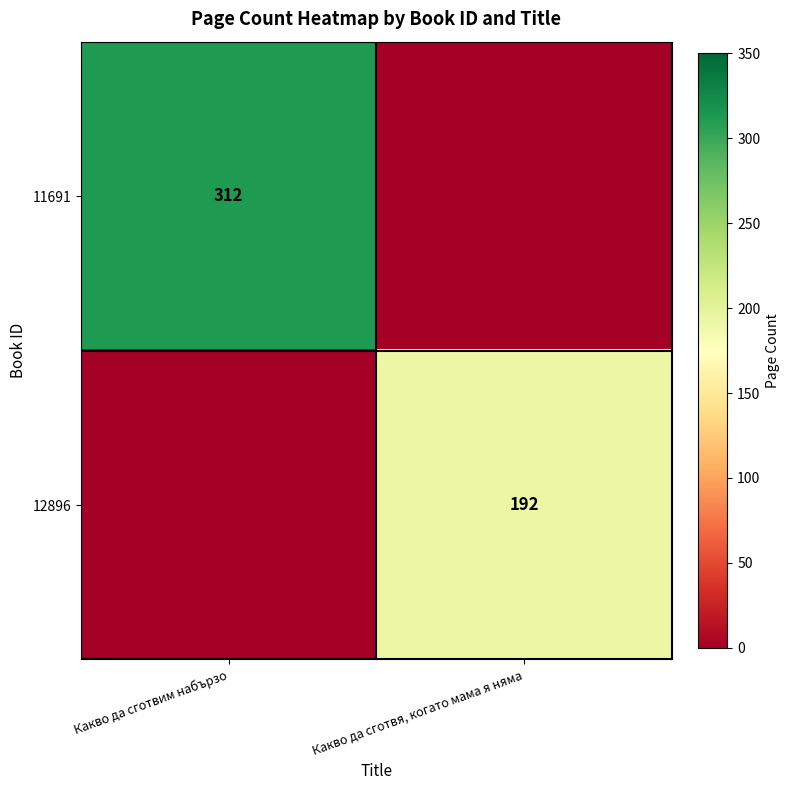

True or false: 11691 has a value of 125 at Какво да сготвим набързо.

False